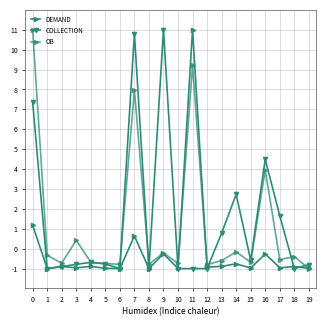

Between which two adjacent categories do COLLECTION and DEMAND first intersect?

2 and 3